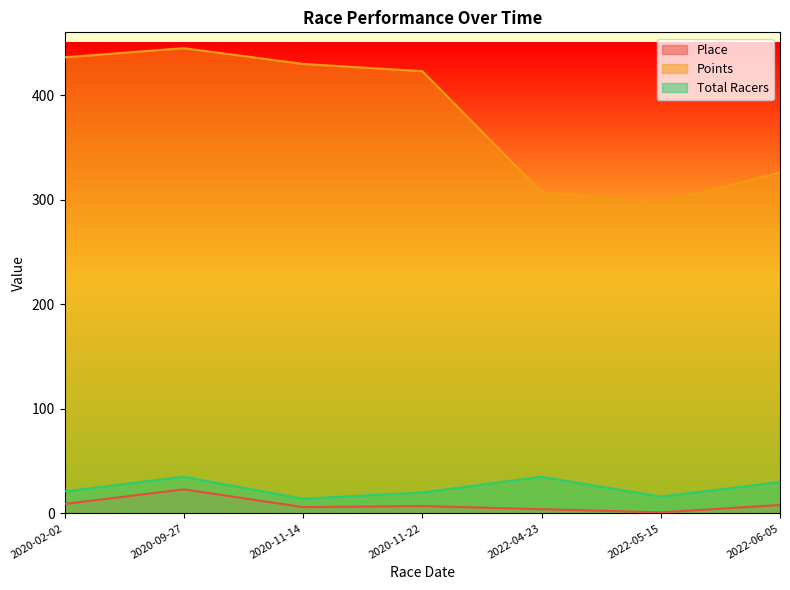

What is the value of the Place point at the 4th from the left?

7.0